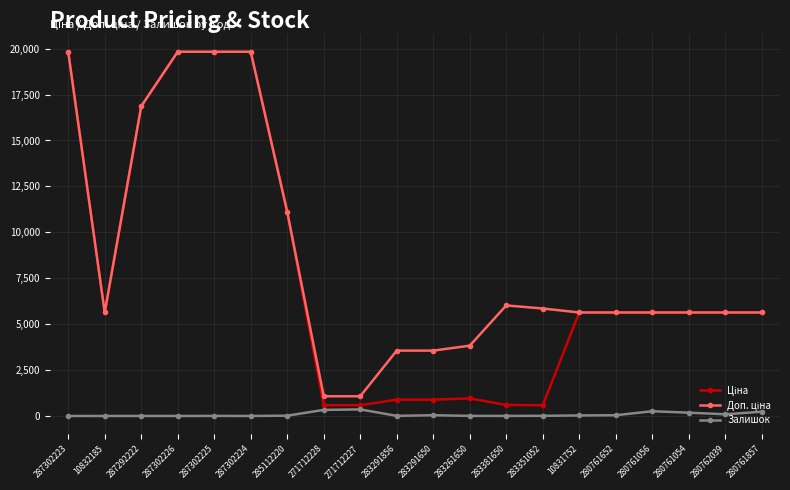

True or false: Залишок has more than 0 interior local peaks.

True